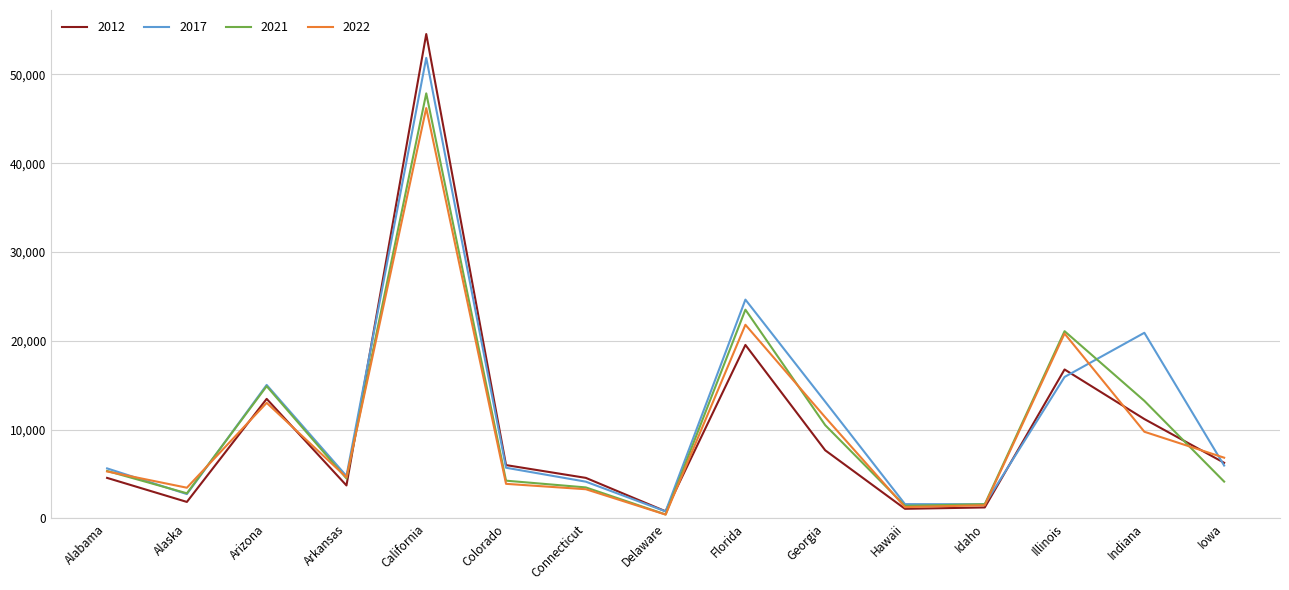

What is the spread (max minus min) of values at Arkansas?

1065